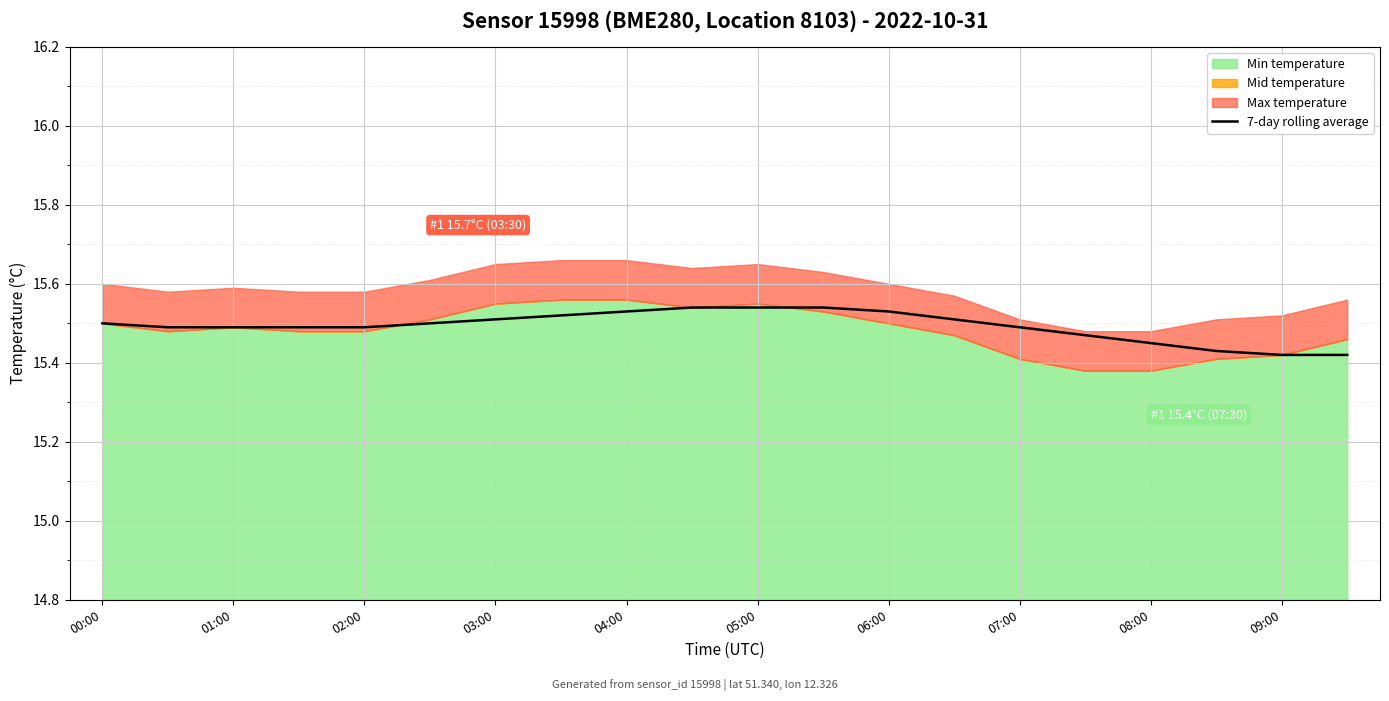

The 7-day rolling average series shows 21.4 at 07:00. True or false?

False